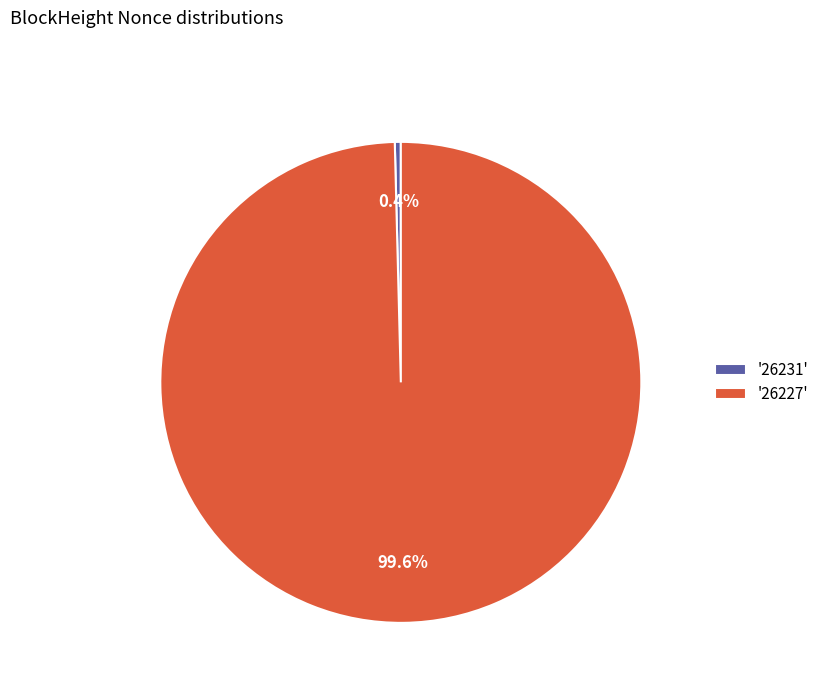

Is there a majority slice in this chart?

Yes